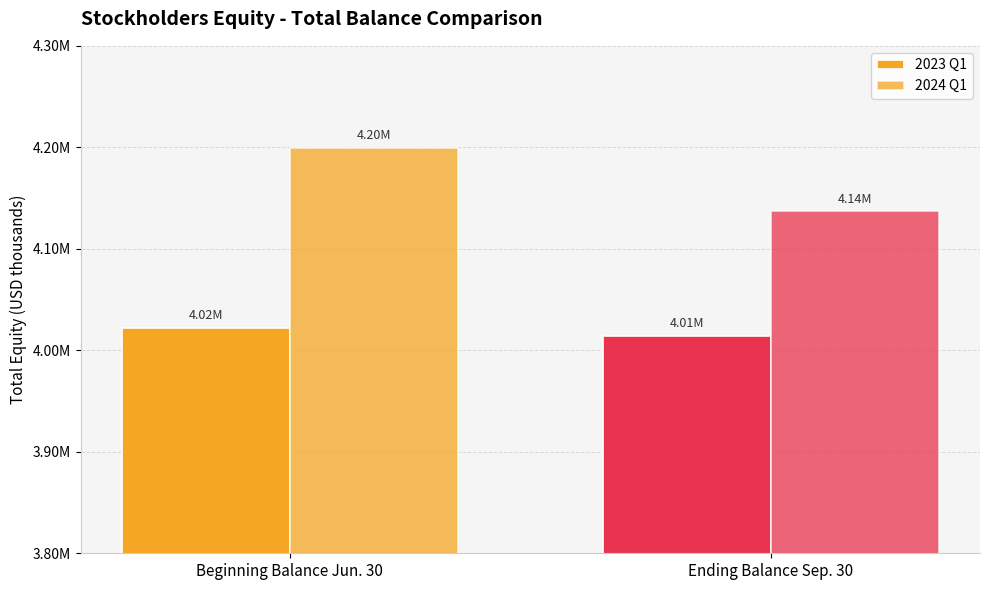

At which label is 2024 Q1 closest to 4168284?

Beginning Balance Jun. 30